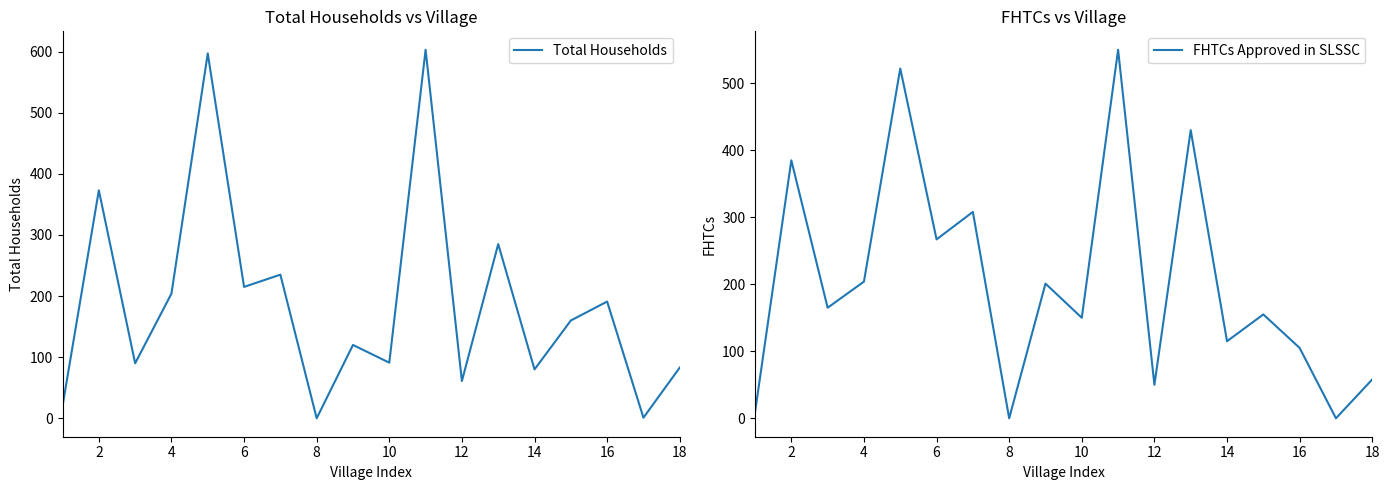

In FHTCs Approved in SLSSC, how many points are lower than both neighbors (excluding endpoints)?

7